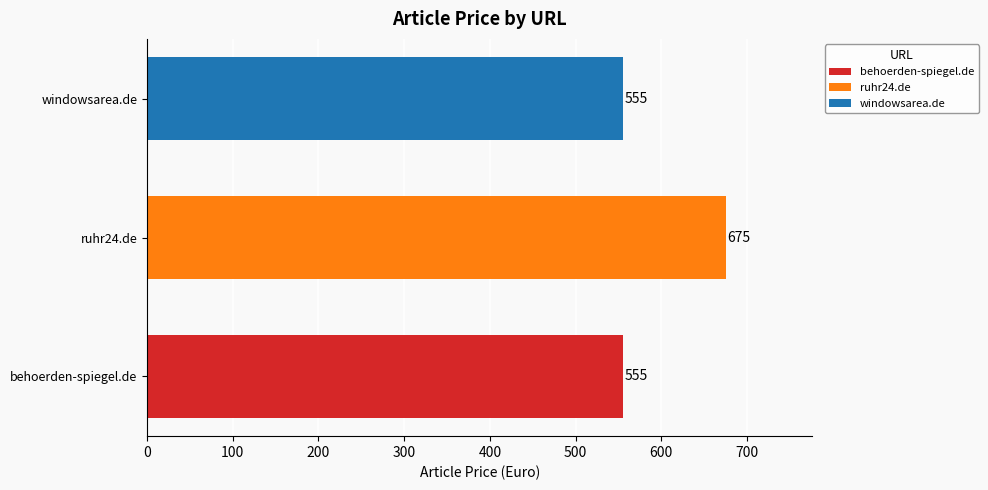

What is the difference between the maximum and second lowest values?

120